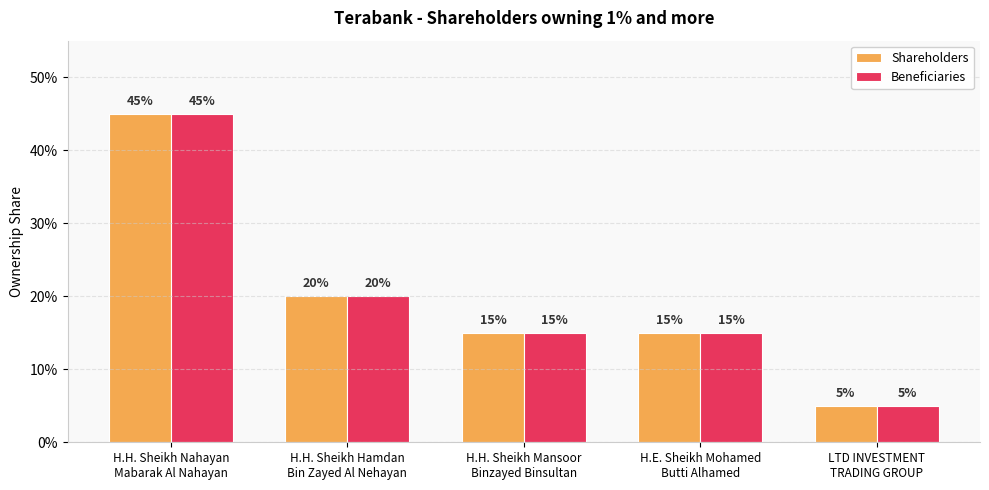

What is the sum of the Beneficiaries values at H.E. Sheikh Mohamed
Butti Alhamed and H.H. Sheikh Mansoor
Binzayed Binsultan?

0.3